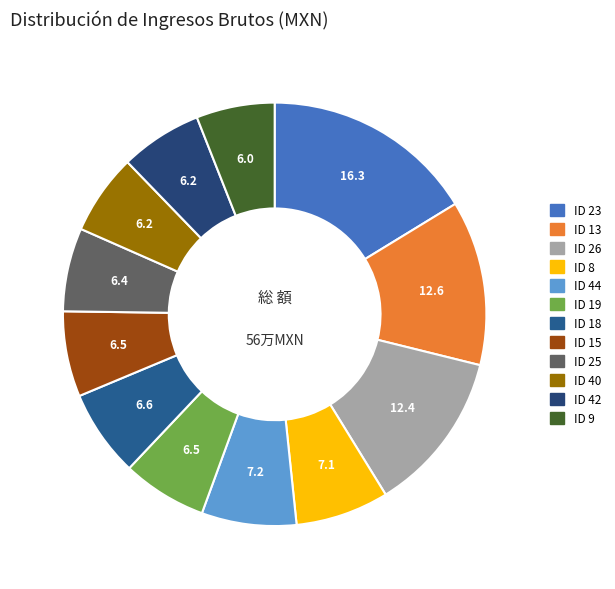

Rank the categories by value from highest to lowest.

ID 23, ID 13, ID 26, ID 44, ID 8, ID 18, ID 15, ID 19, ID 25, ID 42, ID 40, ID 9